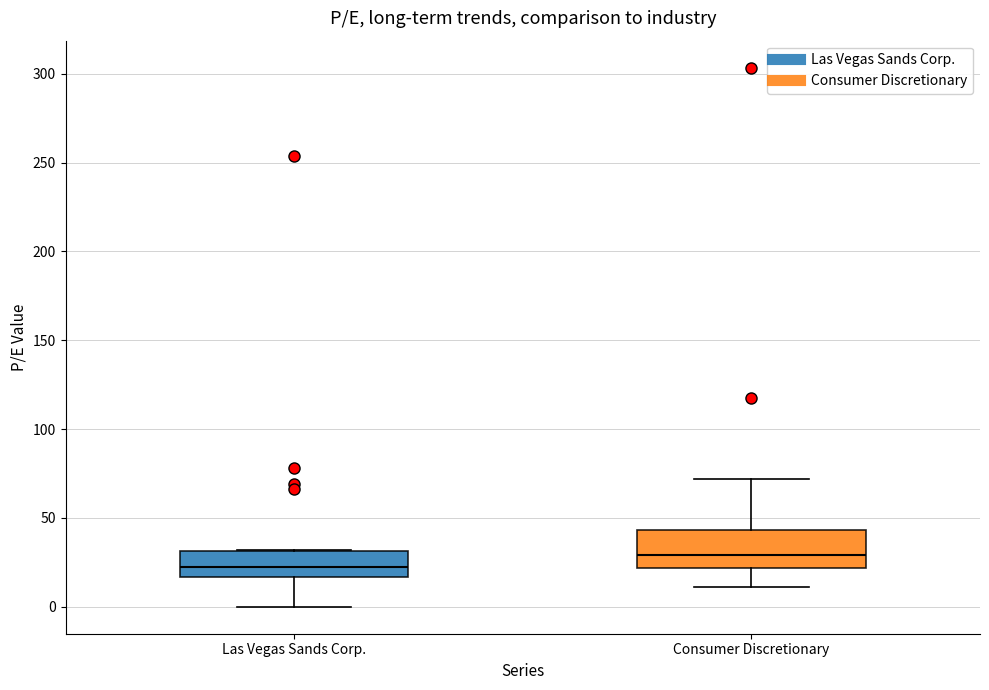

Which box is the tallest, from its lower edge to its upper edge?

Consumer Discretionary